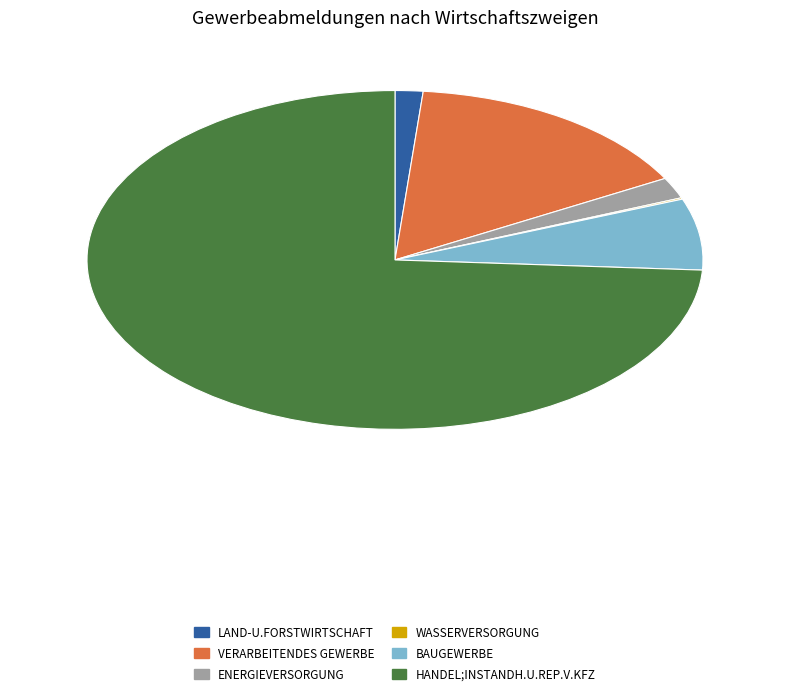

Which slice is the largest?

HANDEL;INSTANDH.U.REP.V.KFZ